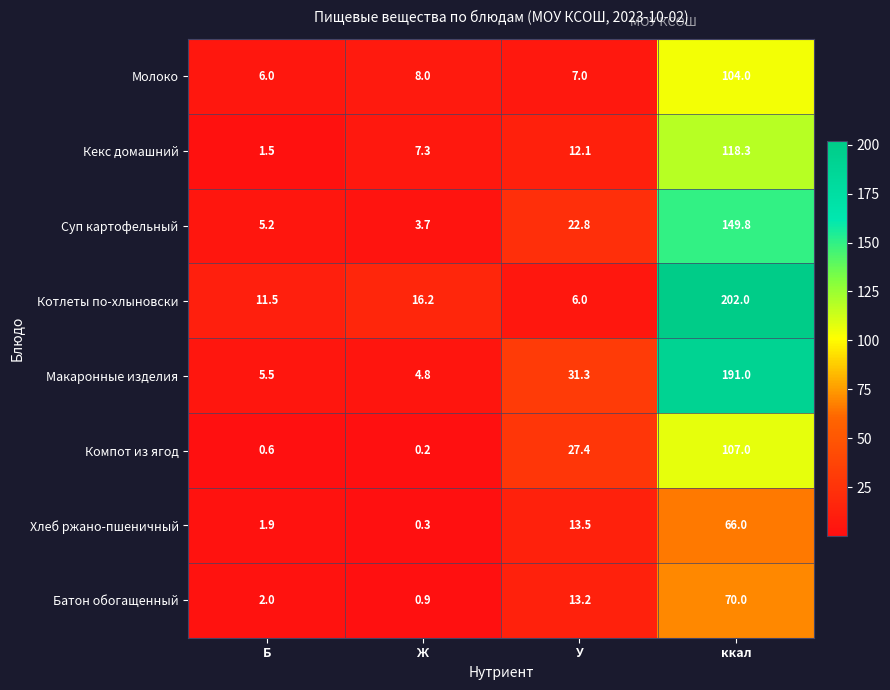

What is the spread (max minus min) of values at Ж?

16.0